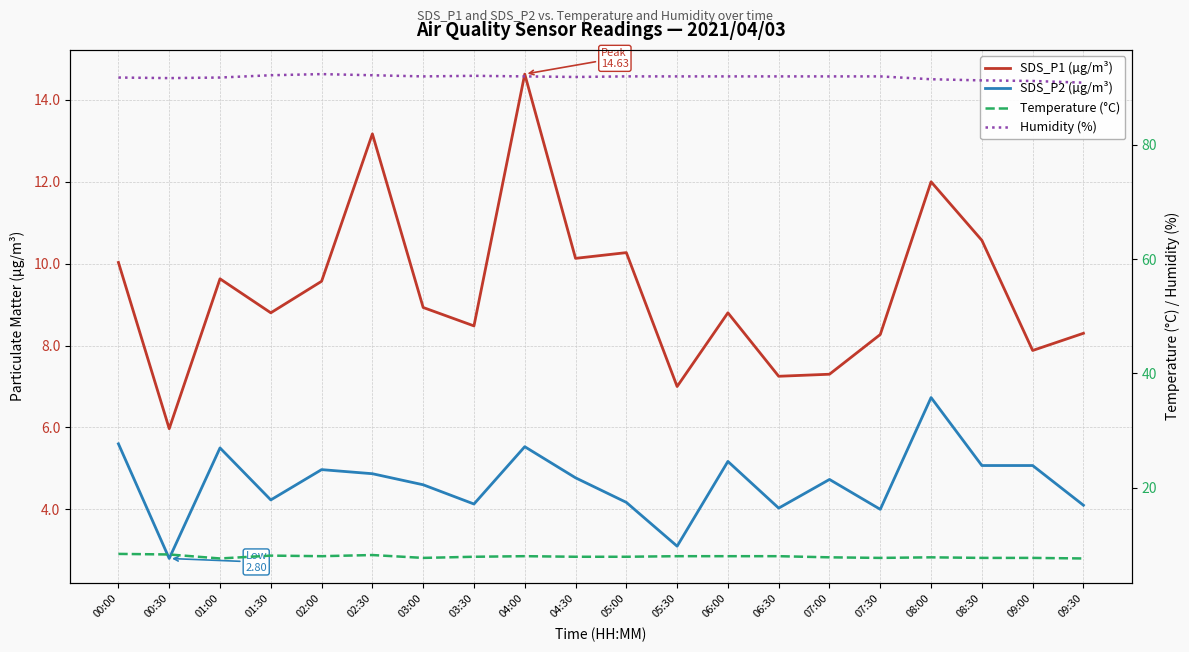

What is the difference between the highest and lowest values at 01:00?

86.3